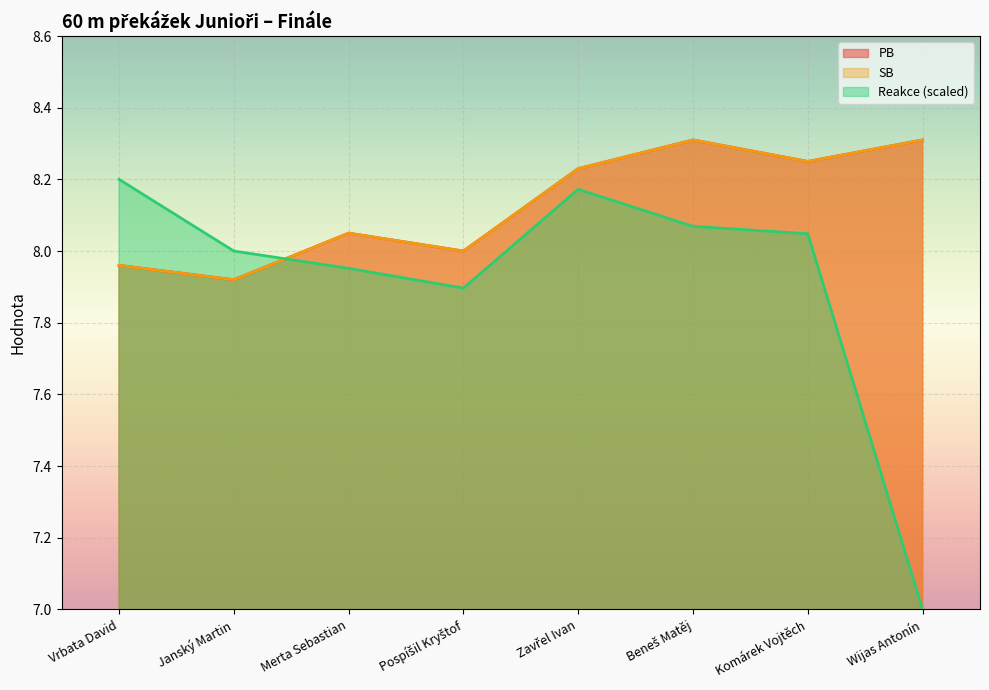

Read the Reakce value at Beneš Matěj.

8.1